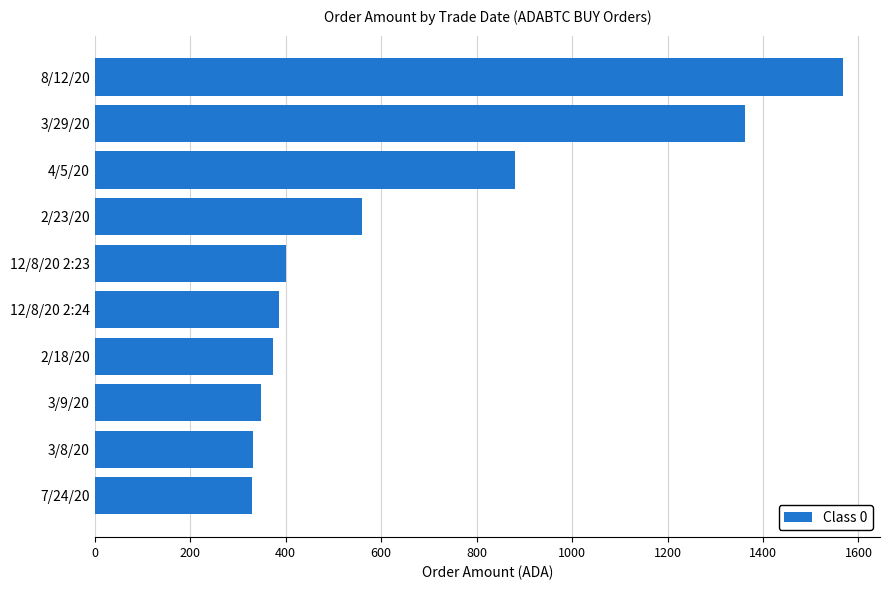

Is it true that the value at 12/8/20 2:23 is 400.0?

True